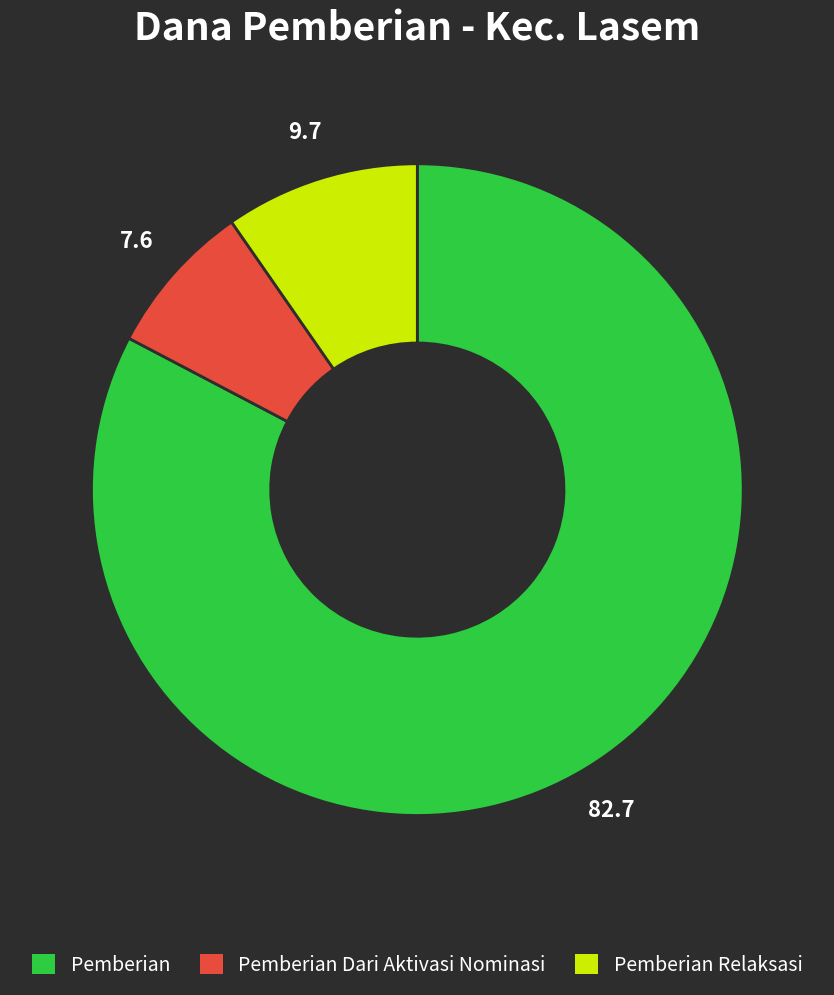

Is there a majority slice in this chart?

Yes